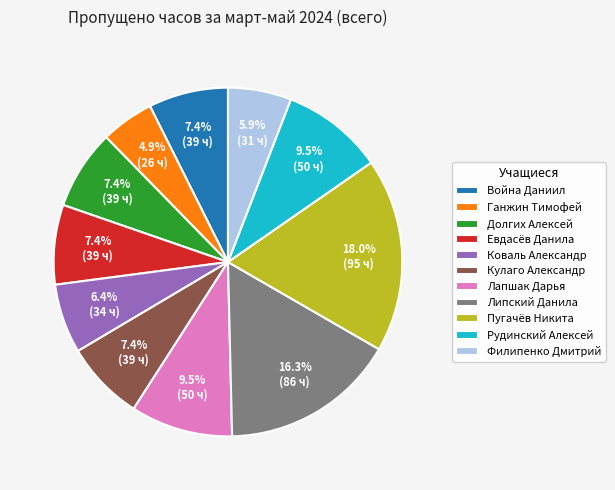

Do Лапшак Дарья and Евдасёв Данила together represent more than half of the pie?

No